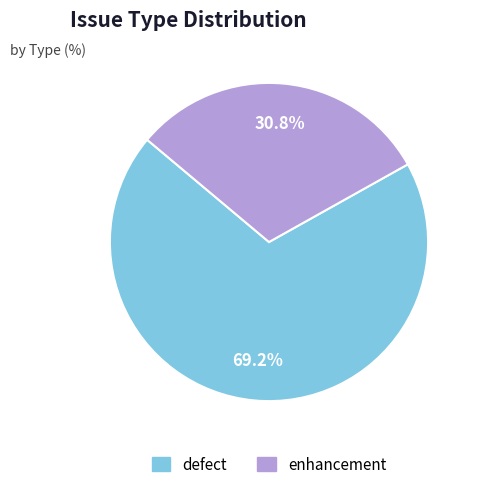

To the nearest percent, what is the difference between the largest and smallest slice percentages?

38%